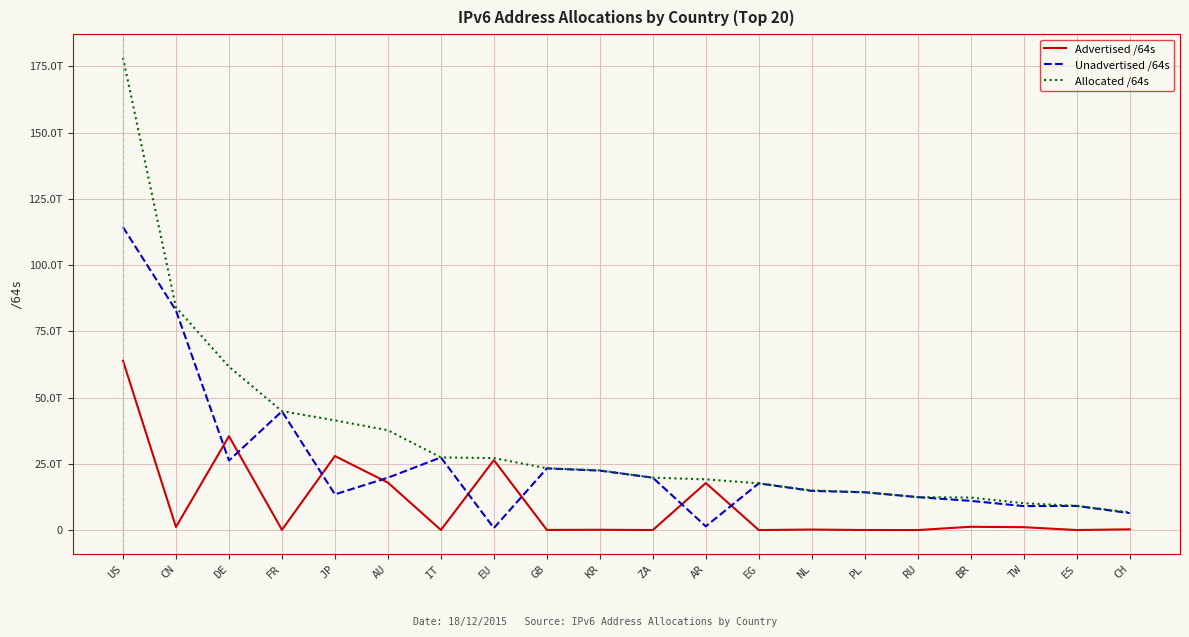

At which category is the sum across all series the highest?

US